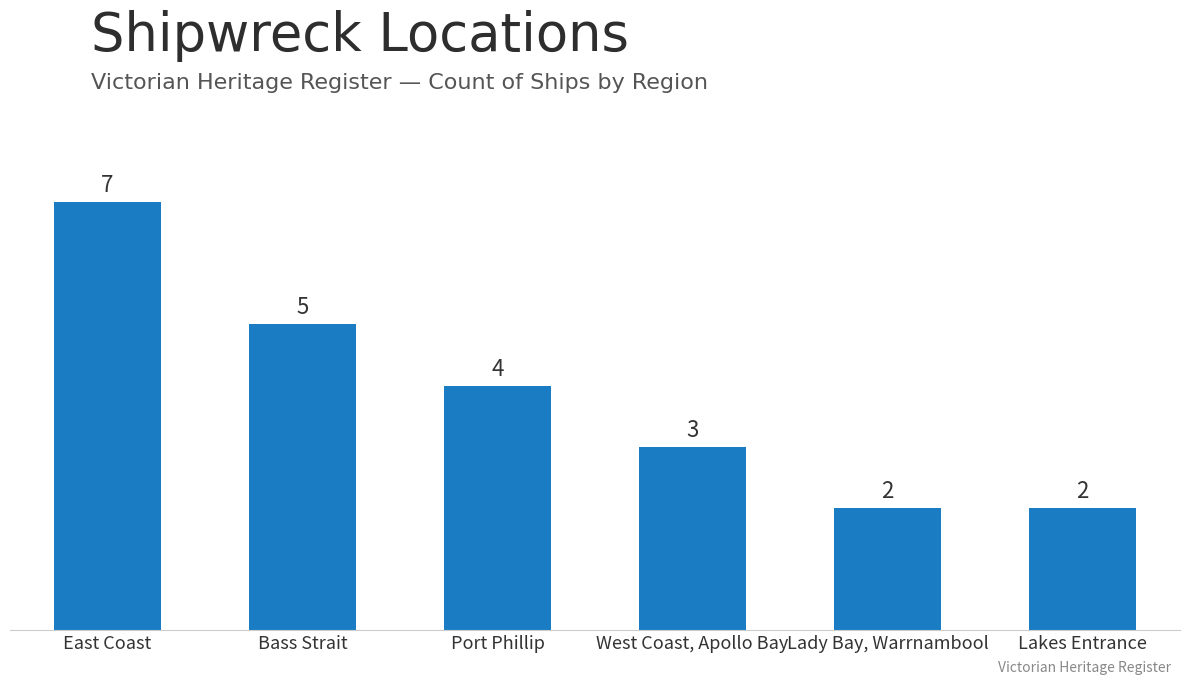

Which category has the highest value across all series?

East Coast